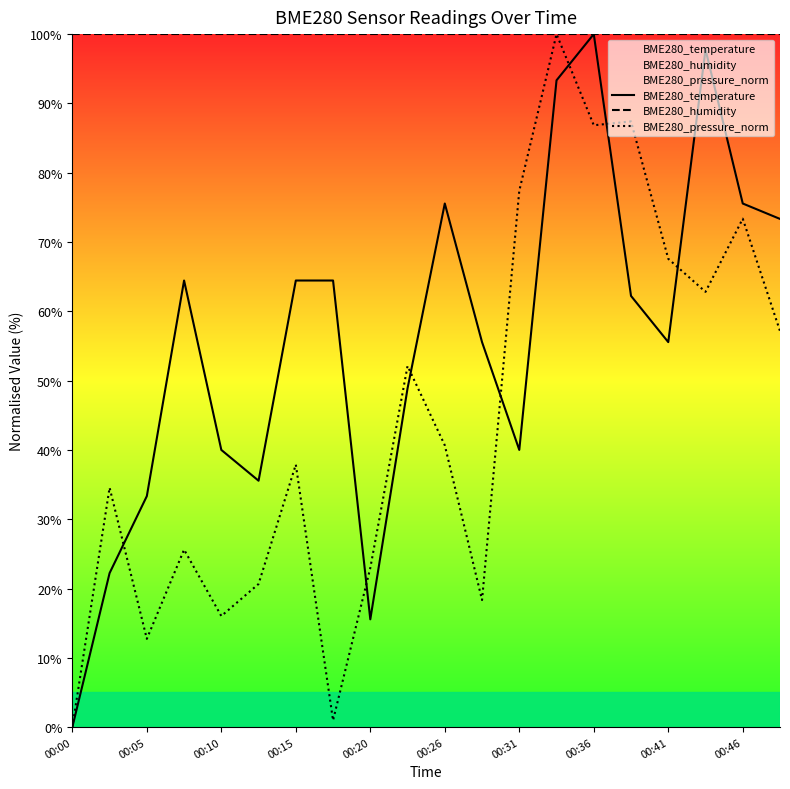

Which series has the largest total across all categories?

BME280_humidity